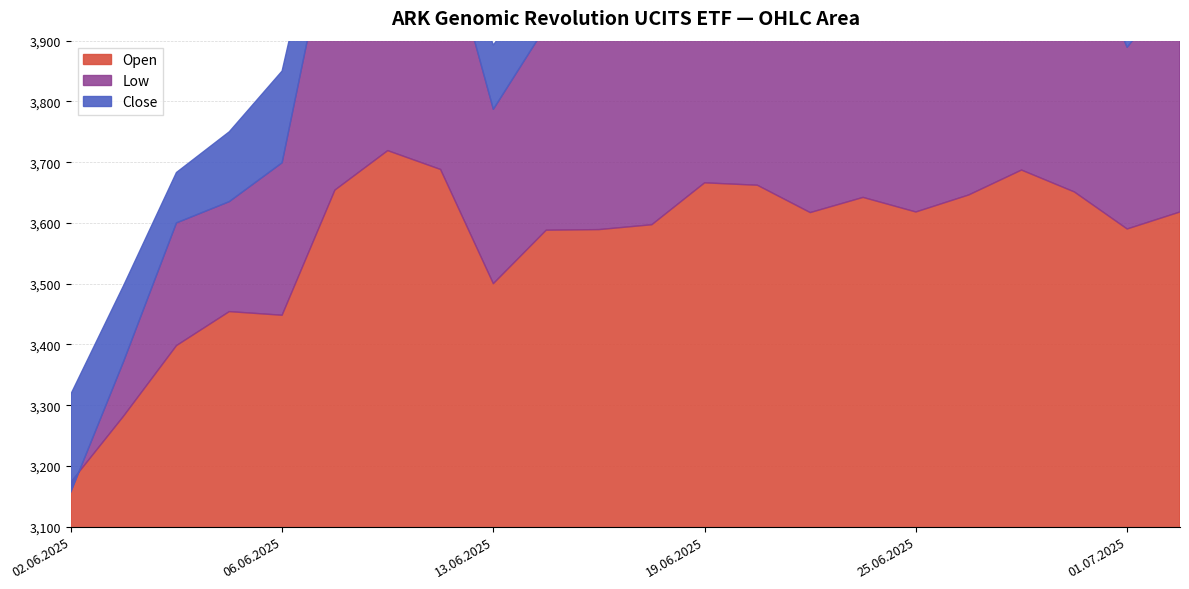

What is the spread (max minus min) of values at 02.07.2025?

159